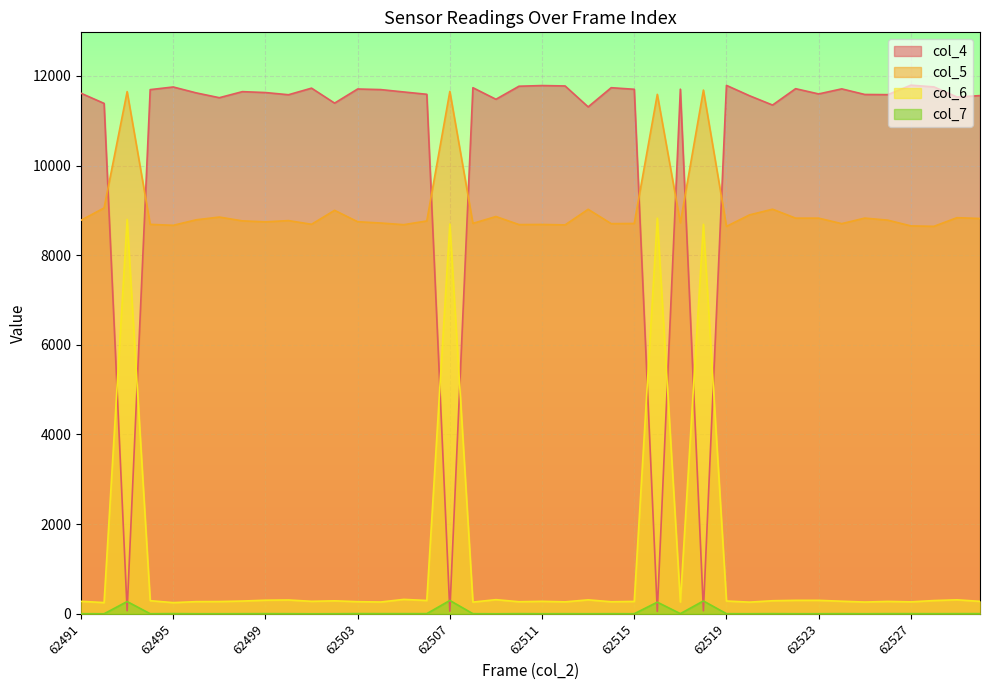

Which series has the largest total across all categories?

col_4